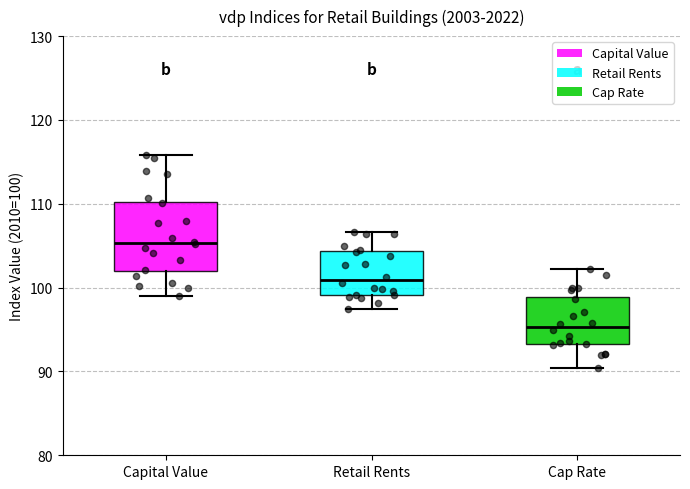

Which box is the tallest, from its lower edge to its upper edge?

Capital Value